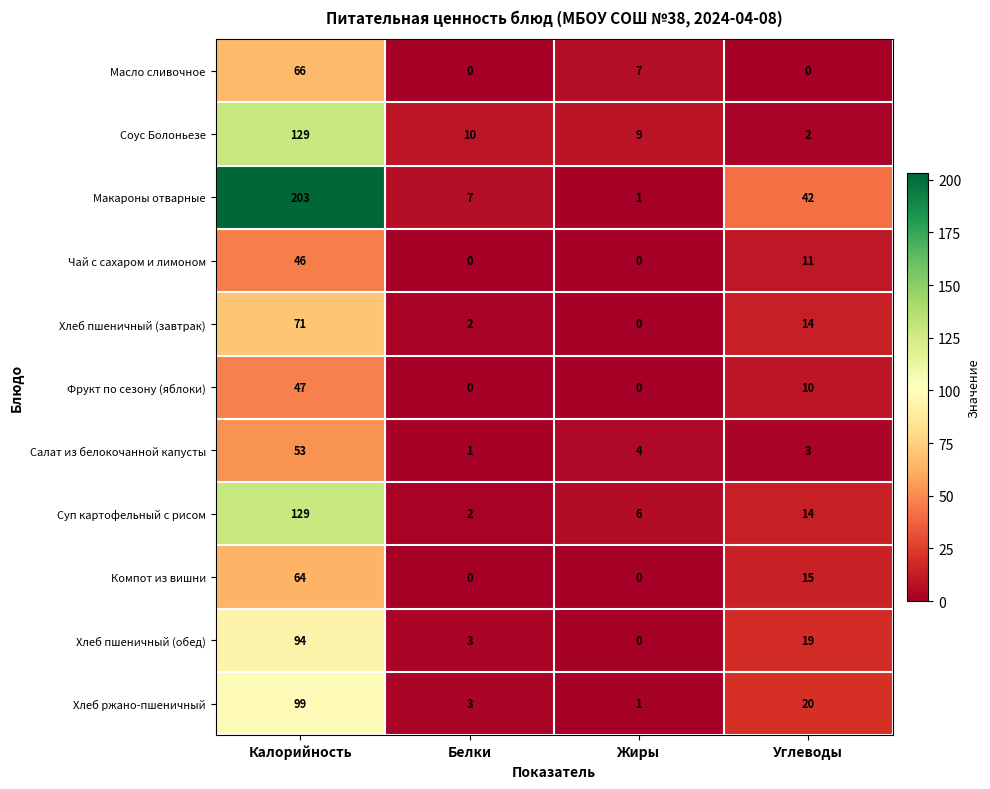

What is the difference between the maximum and minimum values in the Хлеб ржано-пшеничный series?

98